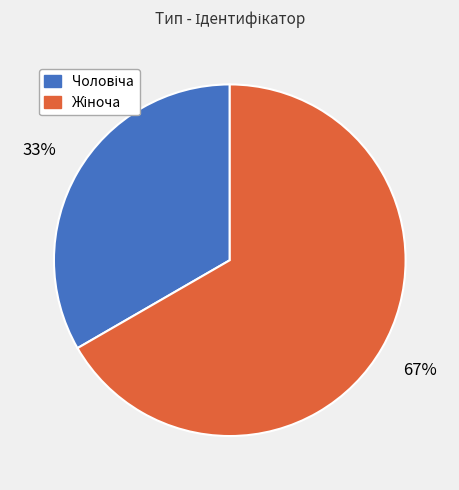

To the nearest percent, what is the average slice percentage?

50%